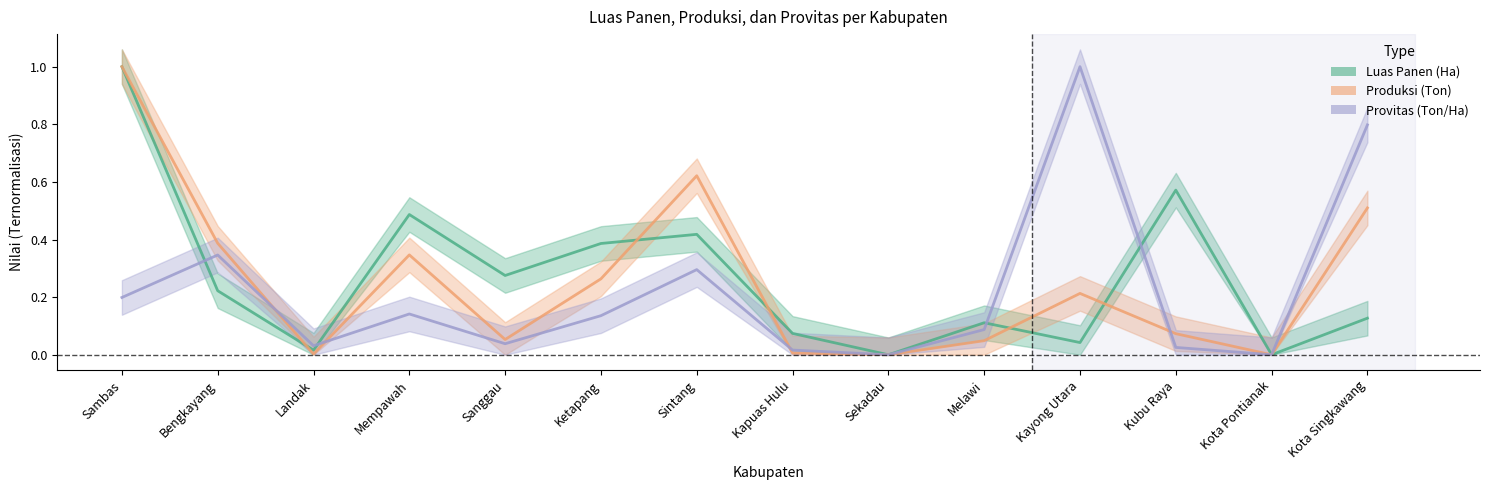

Where is the first local maximum for Luas Panen (Ha)?

Mempawah